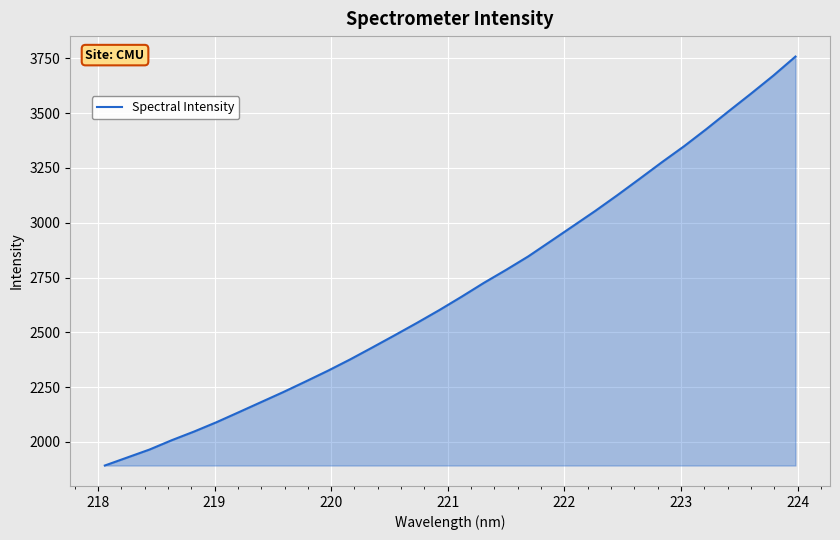

What is the difference between the maximum and minimum values?

1866.1